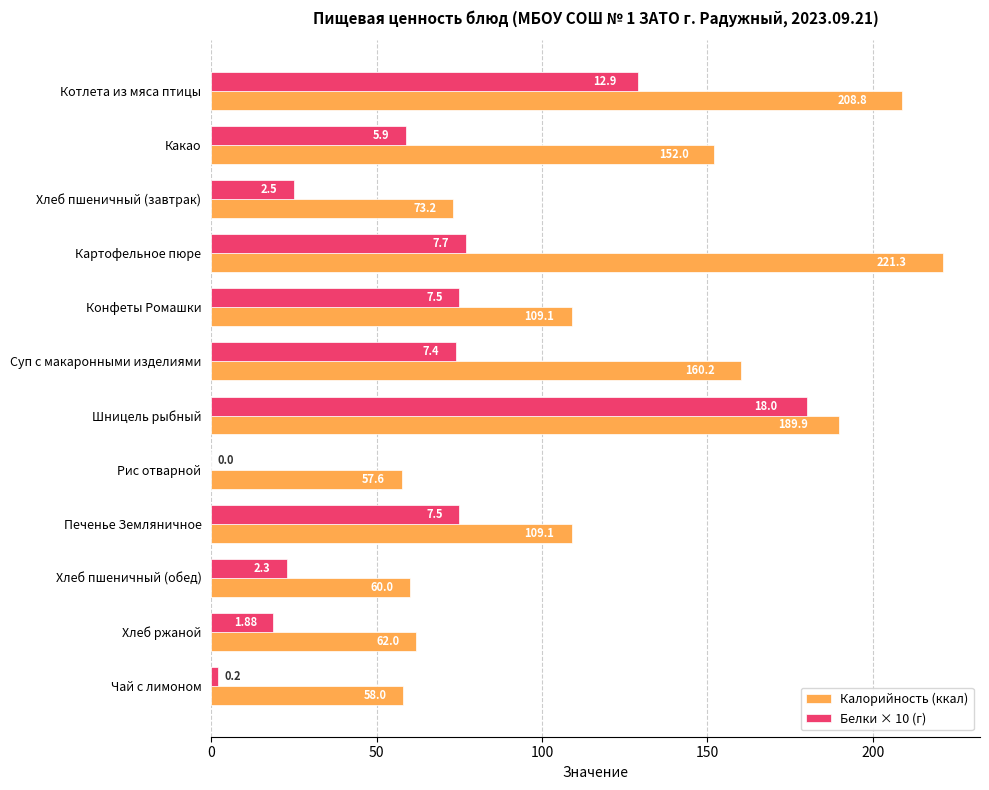

Which category has the highest value in the Белки × 10 (г) series?

Шницель рыбный